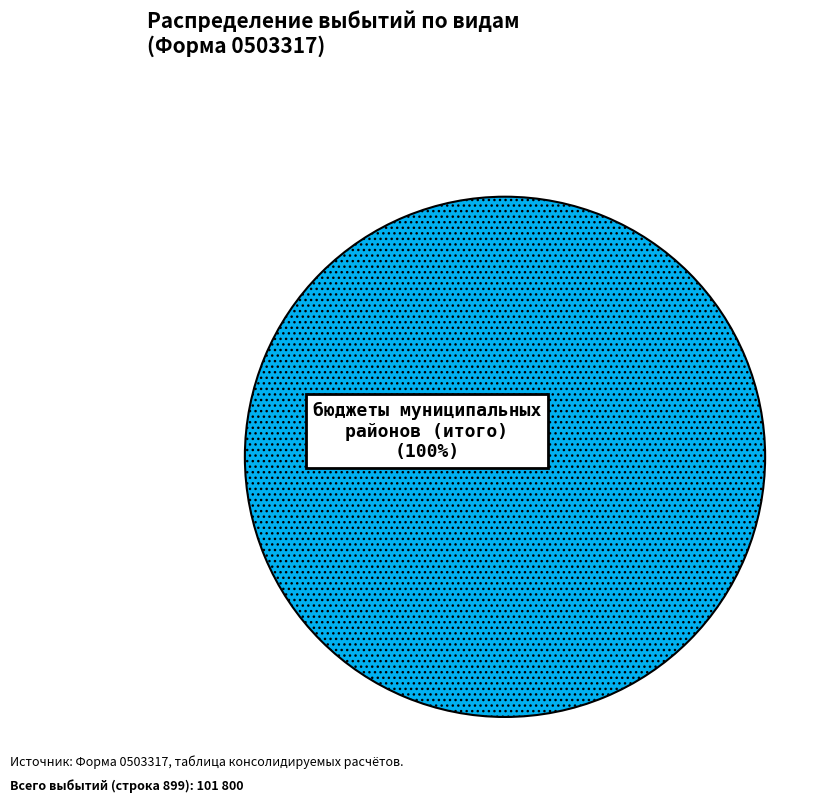

What is the majority slice?

бюджеты муниципальных районов (итого)